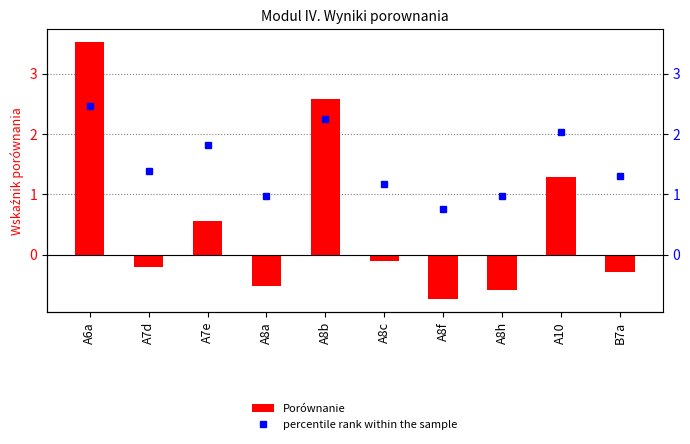

Rank the series by their average value, from highest to lowest.

percentile rank within the sample, Porównanie